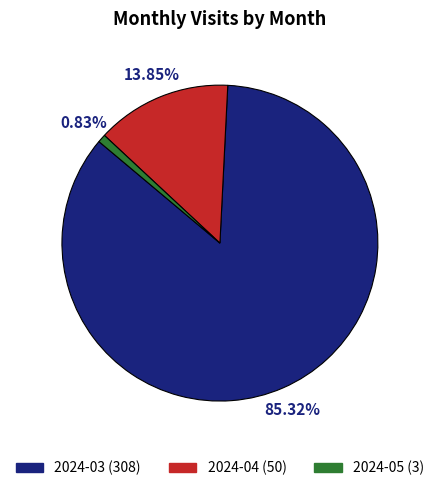

Between 2024-03 and 2024-04, which is larger?

2024-03